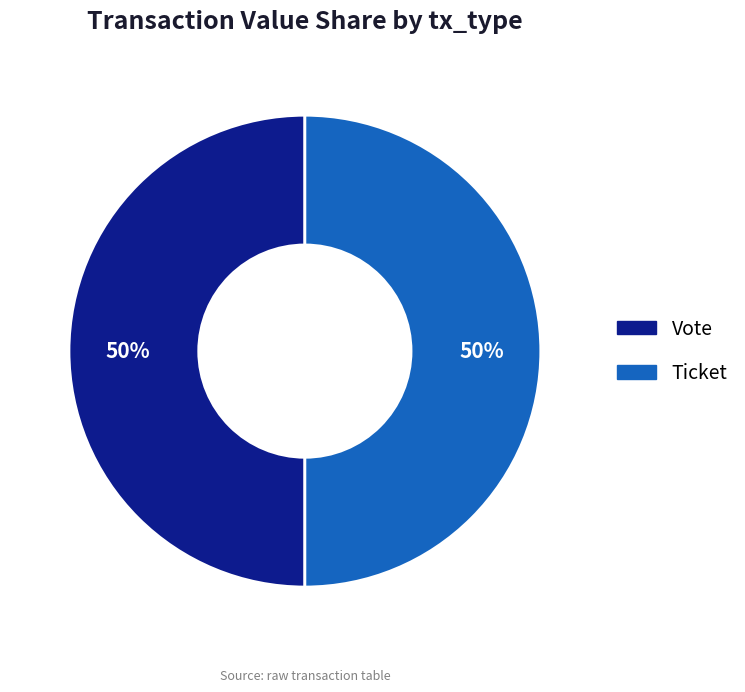

Count the number of slices in the pie.

2